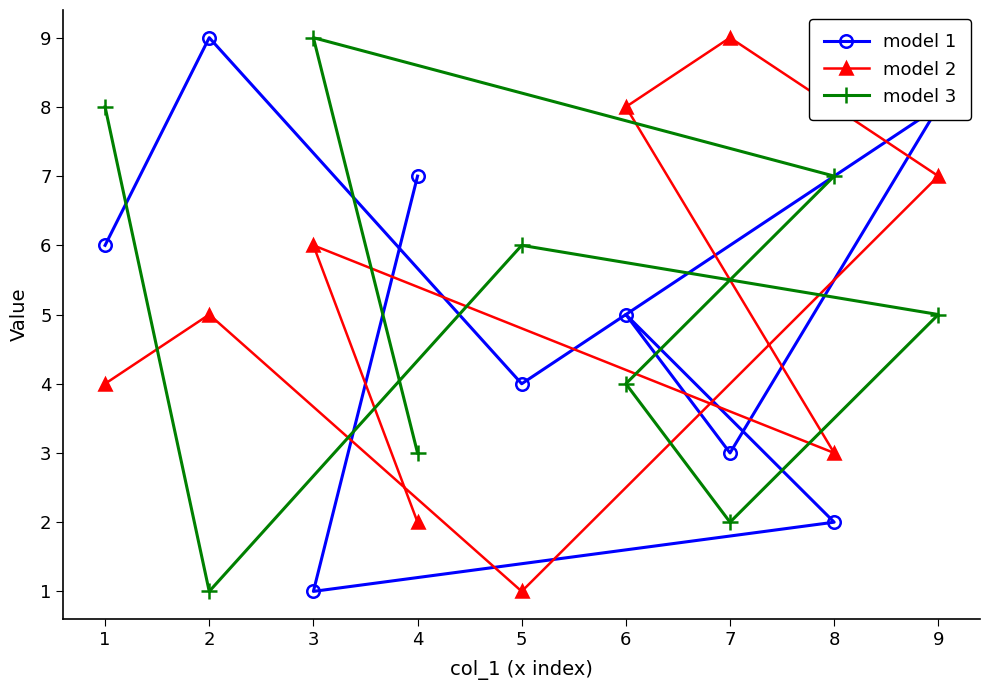

List the series in order of their peak value, highest first.

model 1, model 2, model 3